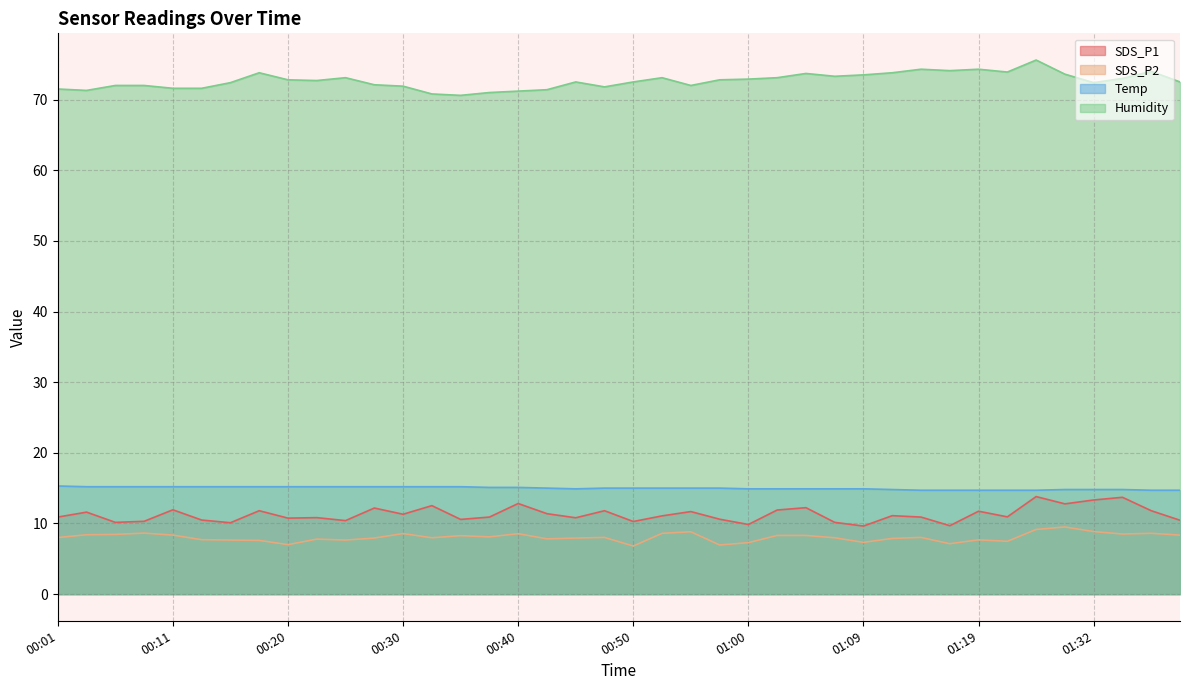

Which series has the widest spread of values?

Humidity